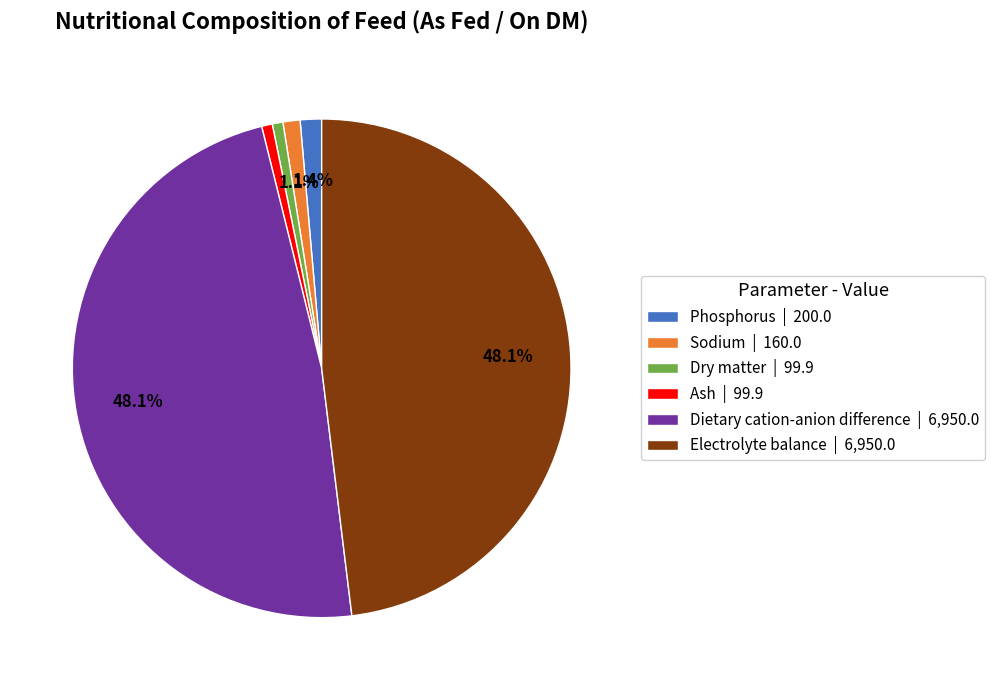

Is there a majority slice in this chart?

No